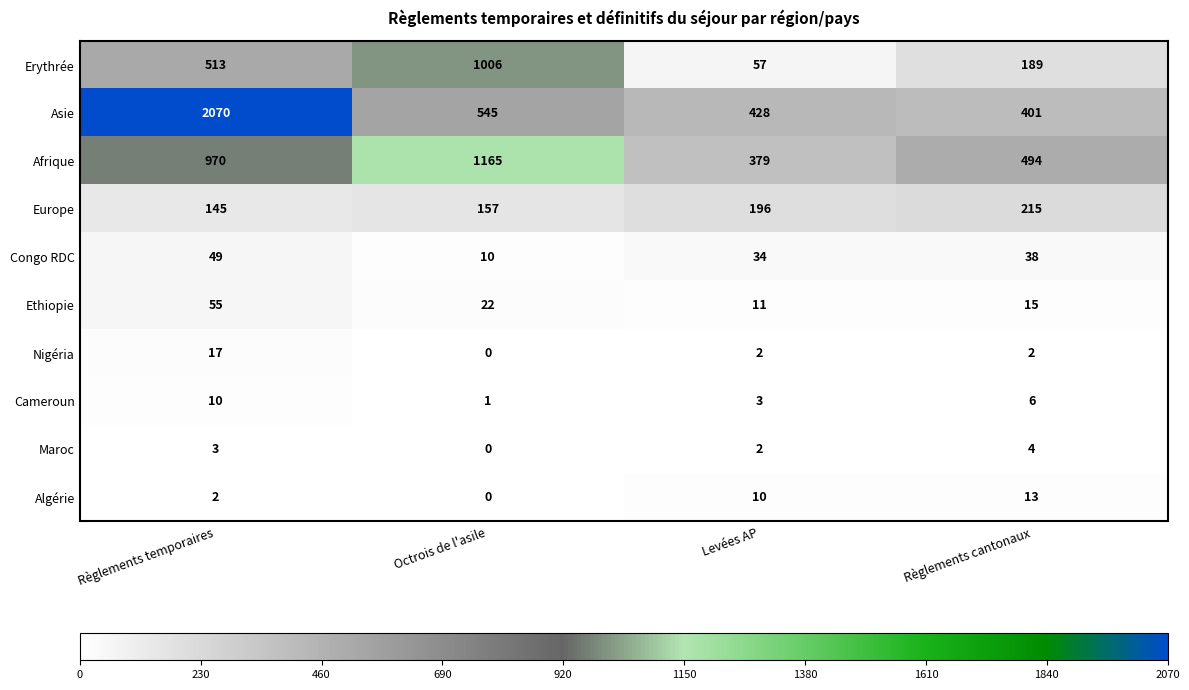

At how many categories does at least one series exceed 1127?

2